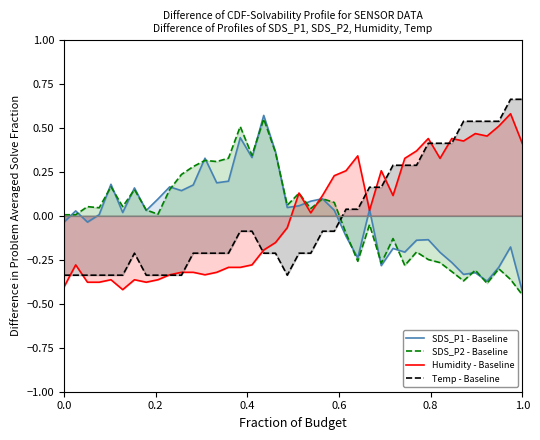

What is the highest value of the Temp - Baseline series?

0.7